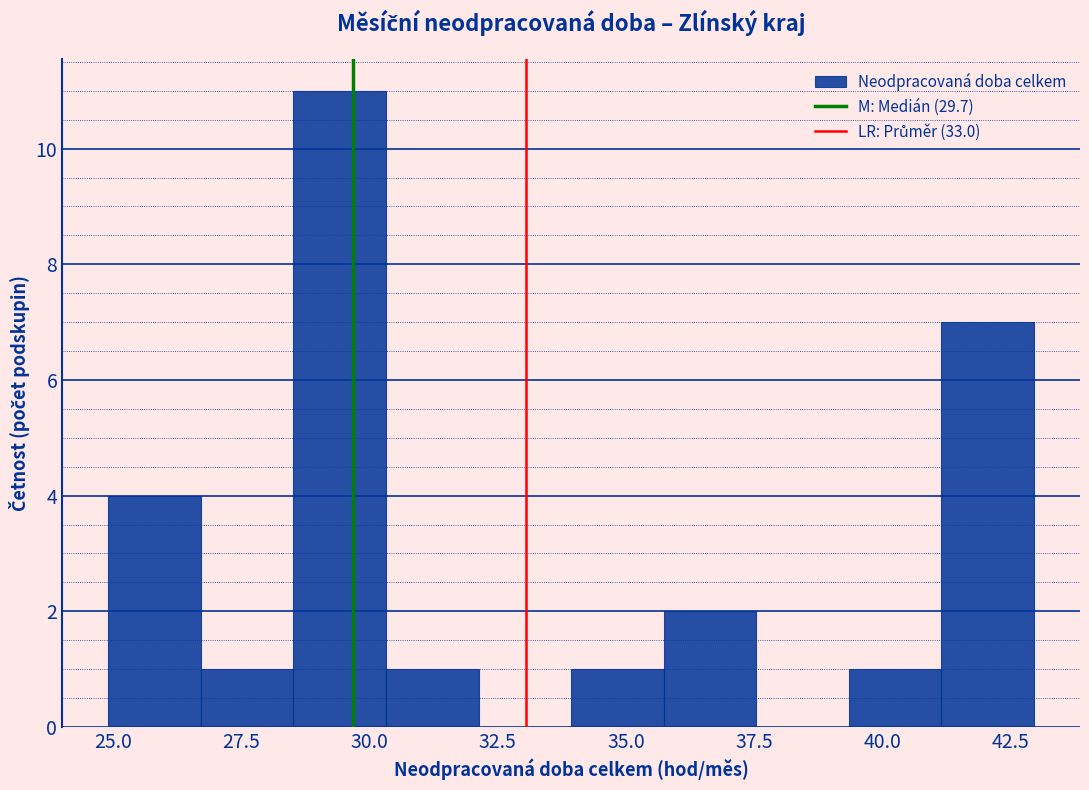

Around what value on the x-axis is the tallest bar? Give the approximate position of its centre, as read against the axis.

29.5